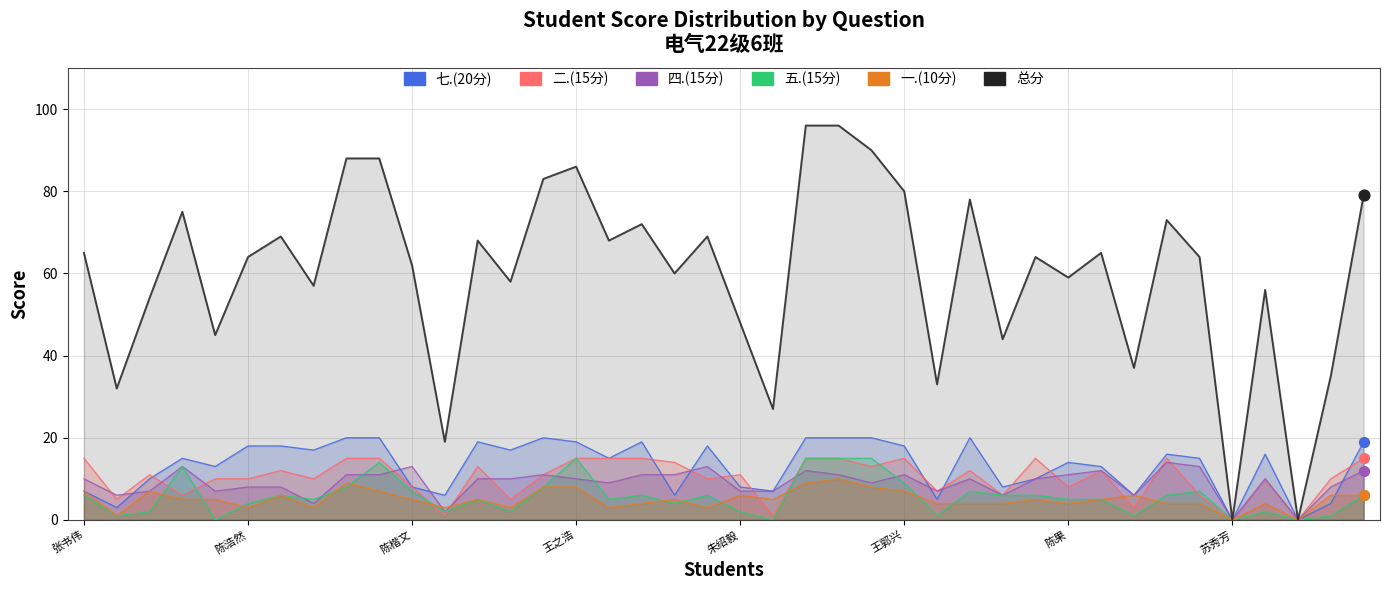

Is the value of 一.(10分) at 13 greater than the value of 总分 at 15?

No